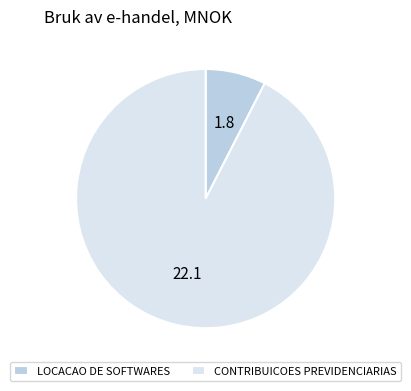

Does CONTRIBUICOES PREVIDENCIARIAS account for over 50% of the chart?

Yes